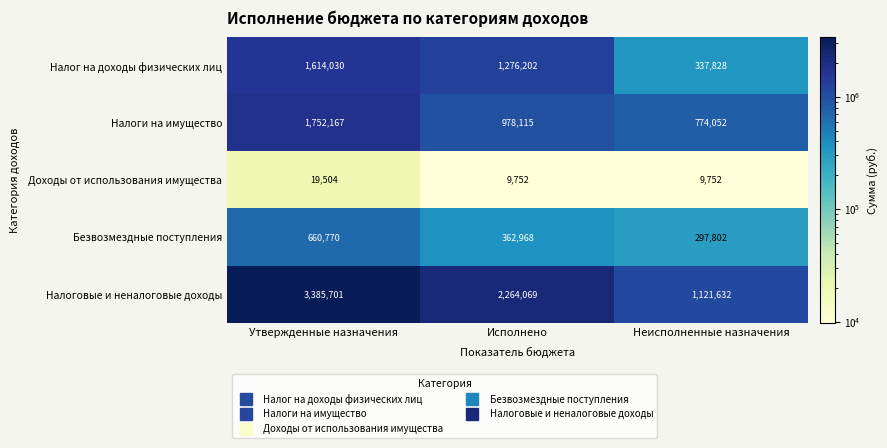

At Утвержденные назначения, list the series in order from smallest to largest.

Доходы от использования имущества, Безвозмездные поступления, Налог на доходы физических лиц, Налоги на имущество, Налоговые и неналоговые доходы